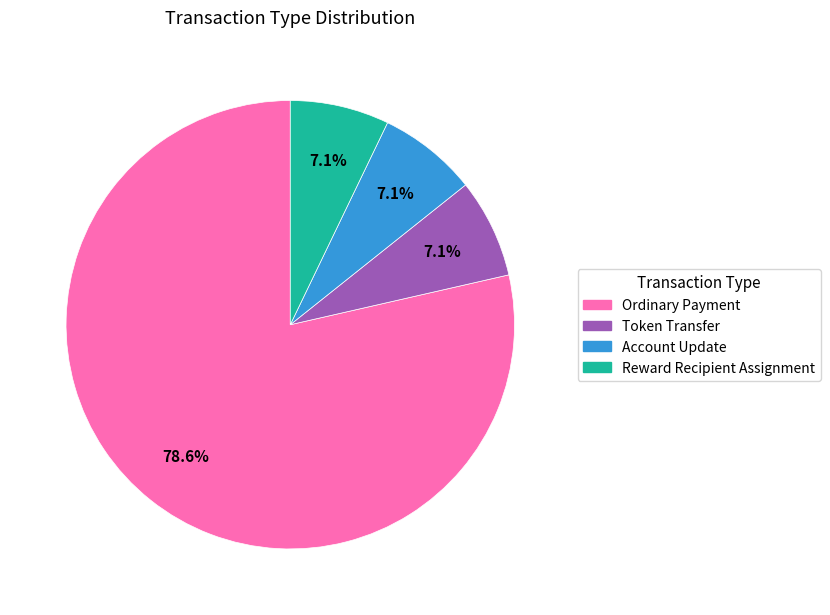

Count the number of slices in the pie.

4